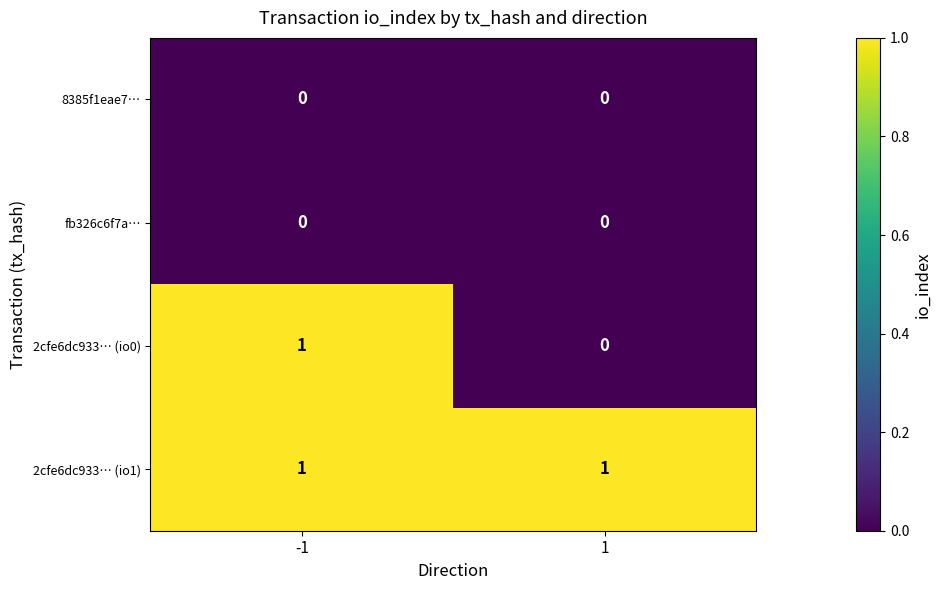

Is it true that 8385f1eae7… equals 0 at 1?

True